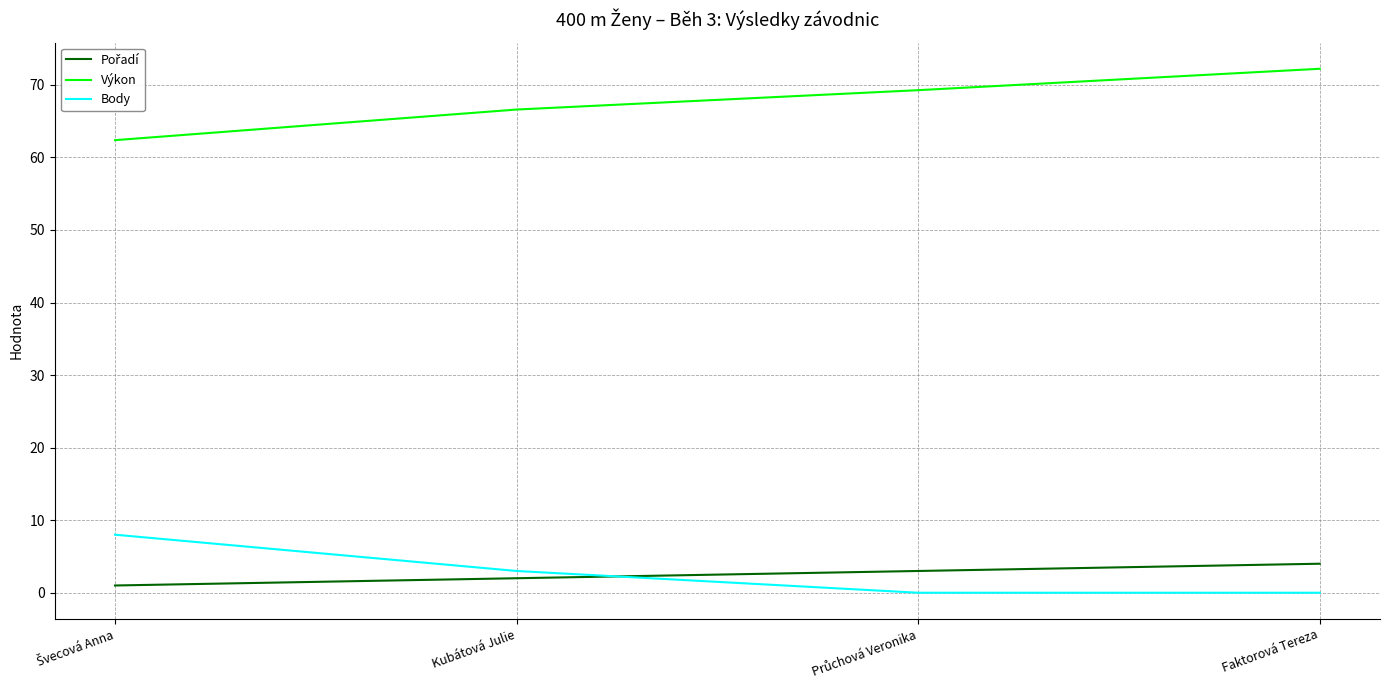

True or false: Body and Výkon cross at least once.

False